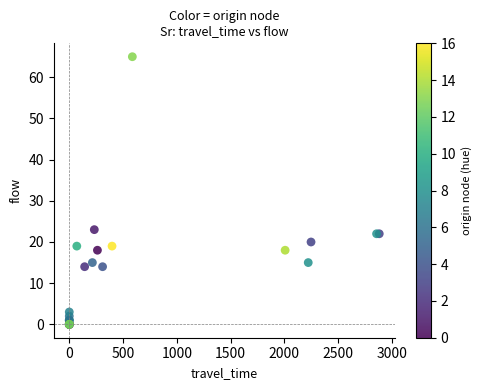

What Y value in the scatter plot is closest to 32?

23